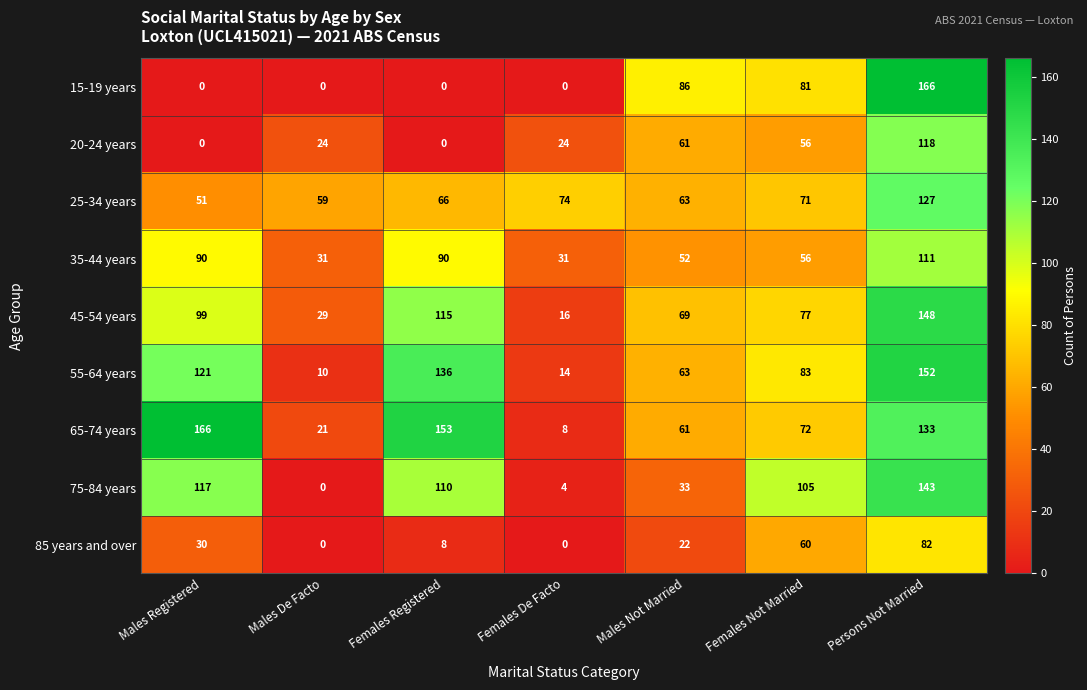

What is the sum of the 35-44 years values at Females Registered and Males Registered?

180